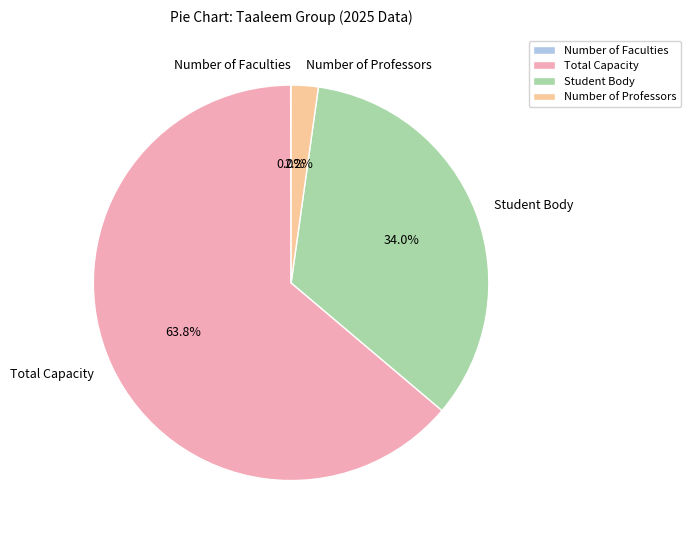

Which slice represents more than half of the pie?

Total Capacity